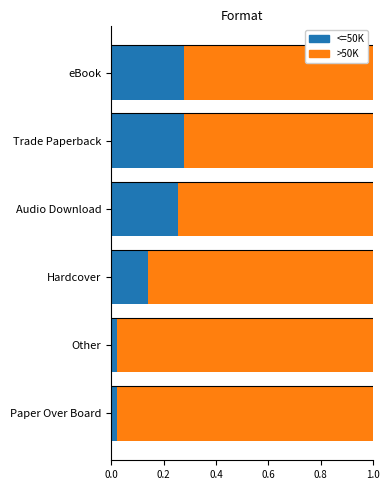

True or false: <=50K has a value of 0.5 at eBook.

False